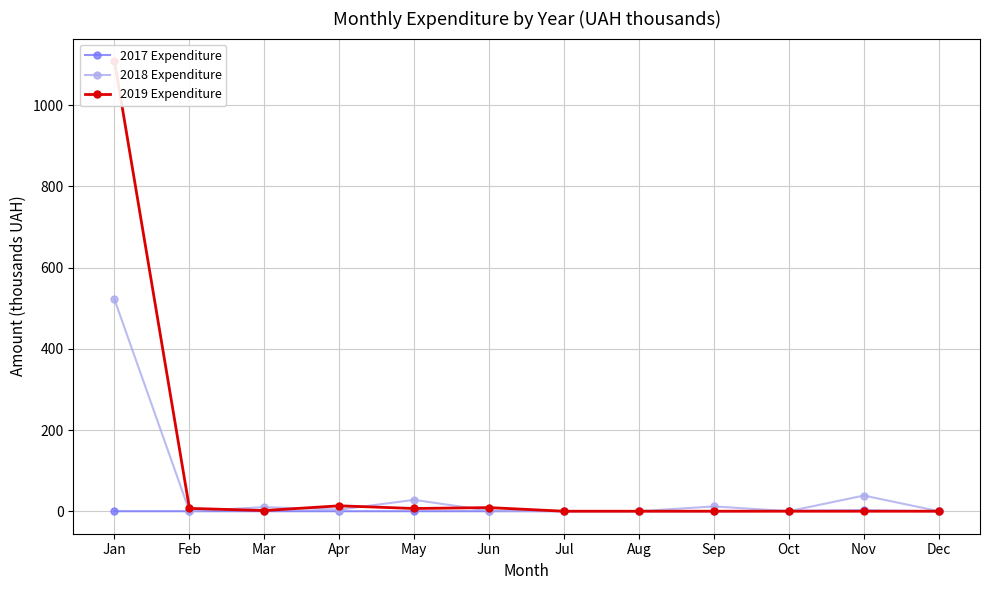

The 2018 Expenditure series shows 10.0 at Mar. True or false?

True